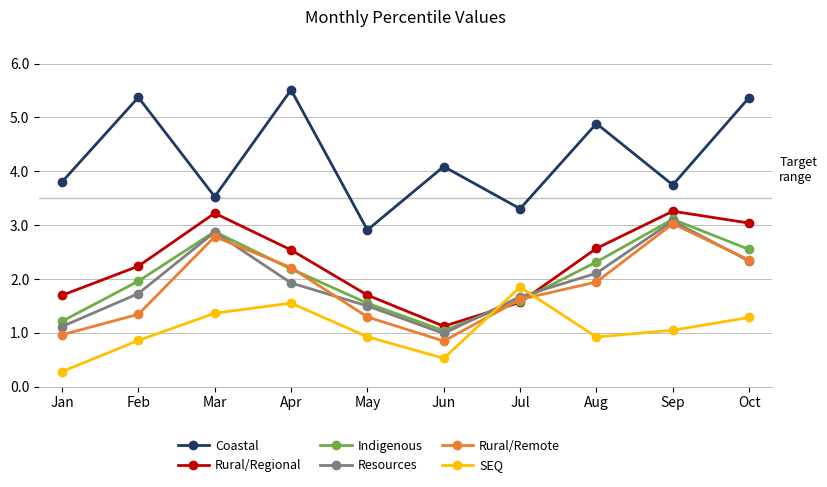

What is the total value across all series at Jul?

11.6